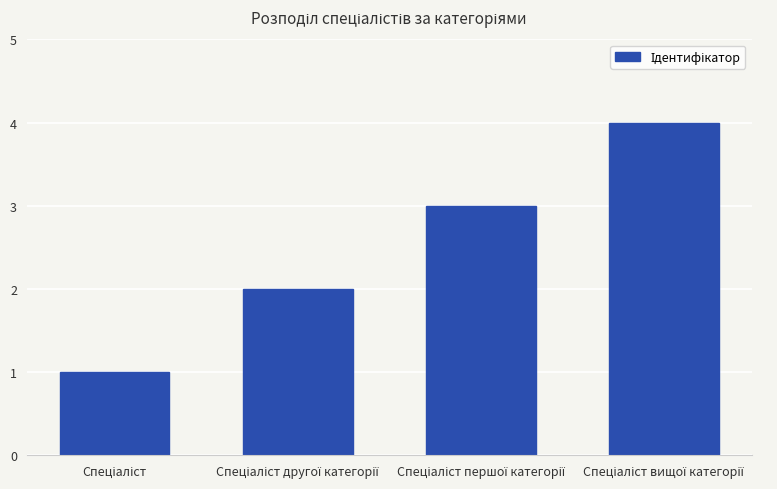

What is the value of the 2nd bar from the left?

2